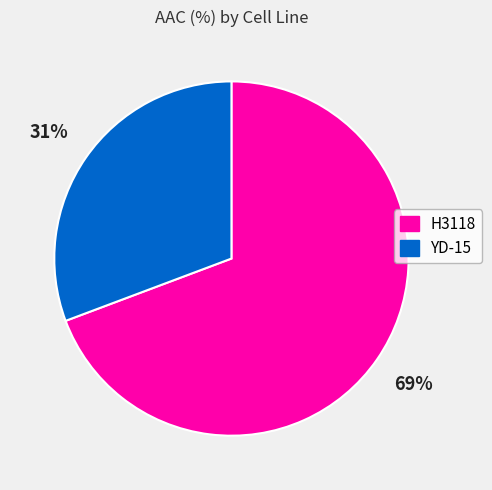

What is the largest slice in the pie chart?

H3118